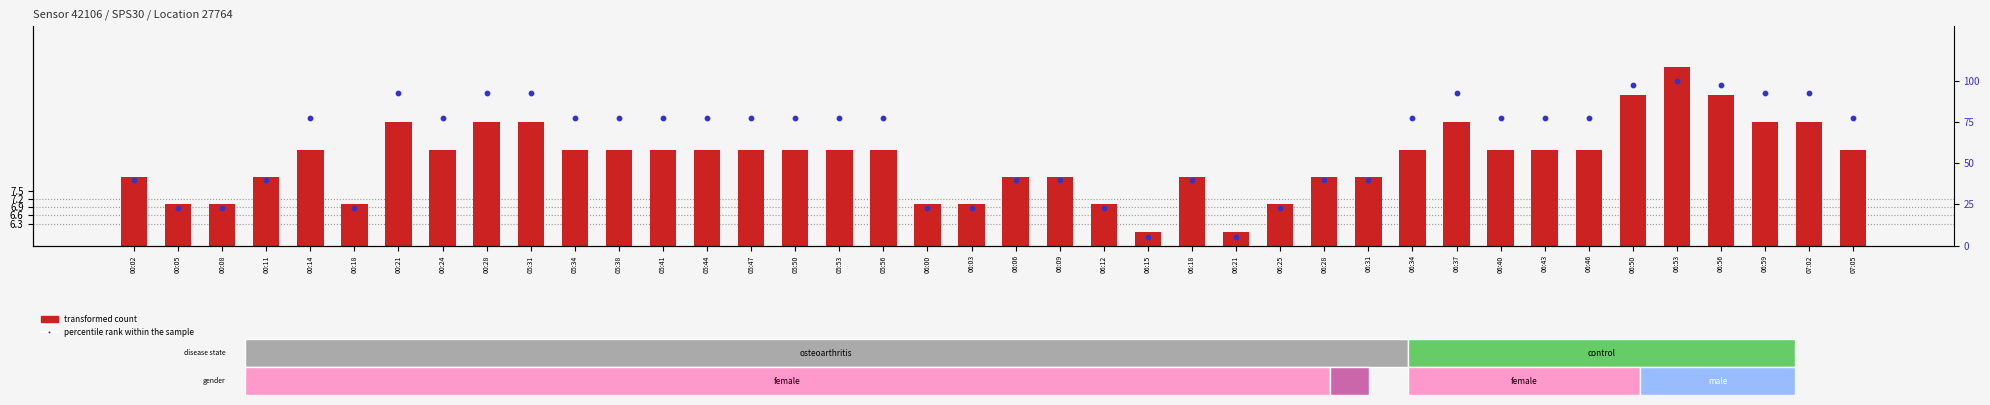

Which series contains the lowest Y value?

percentile rank within the sample